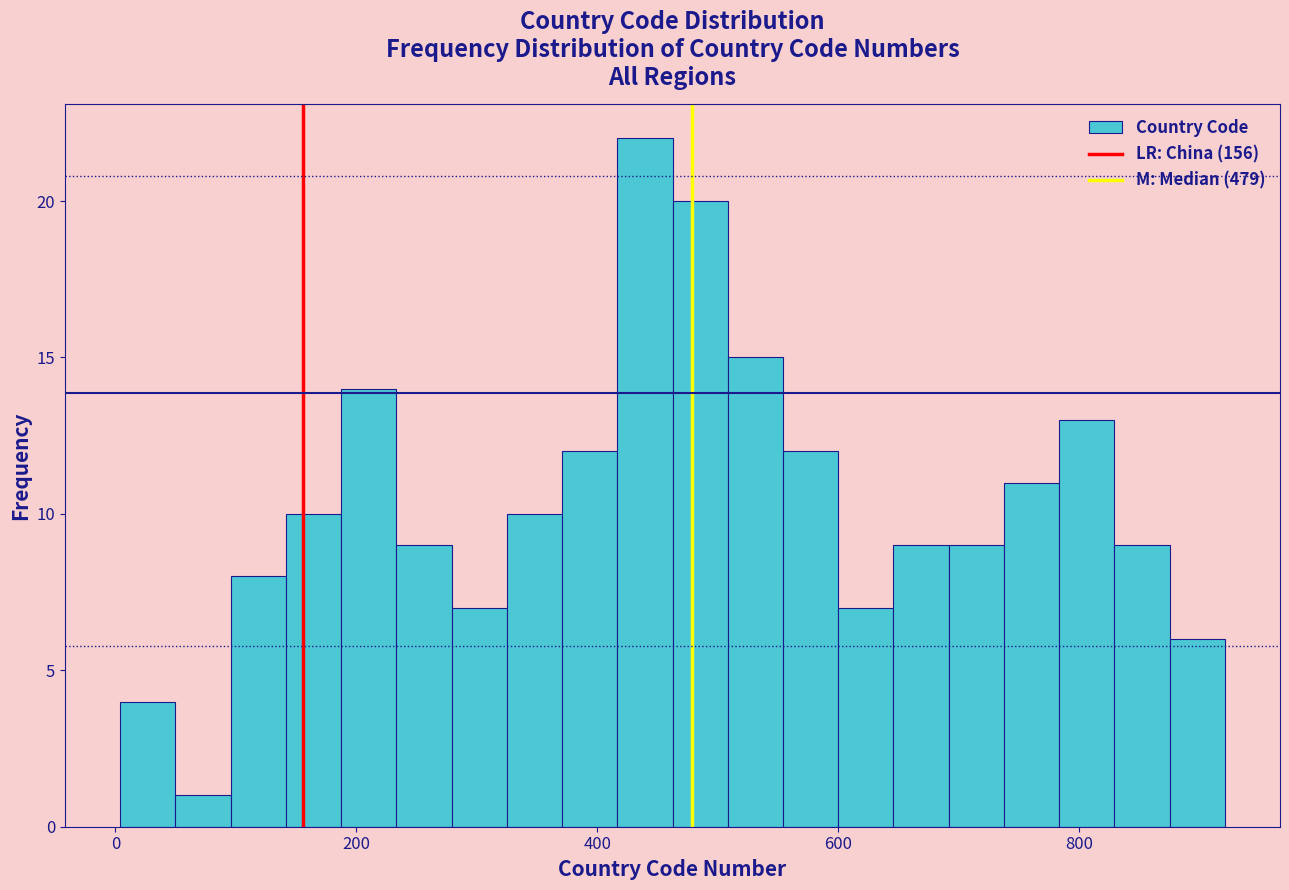

Around what value on the x-axis is the tallest bar? Give the approximate position of its centre, as read against the axis.

440